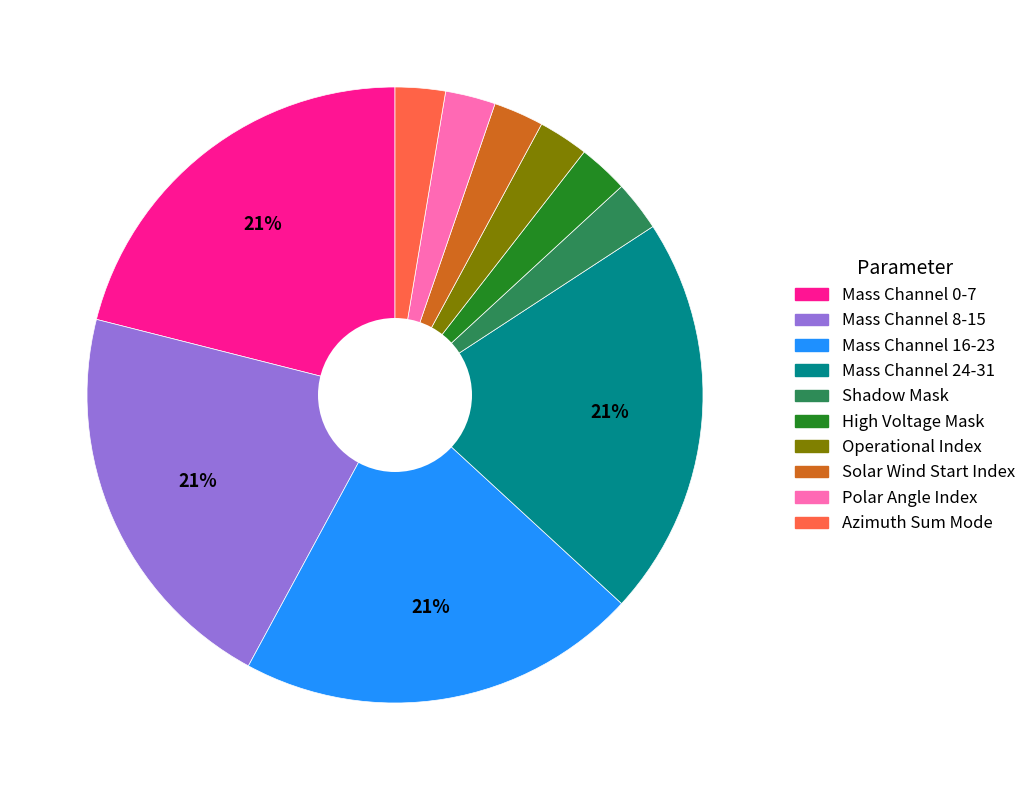

Is there a majority slice in this chart?

No